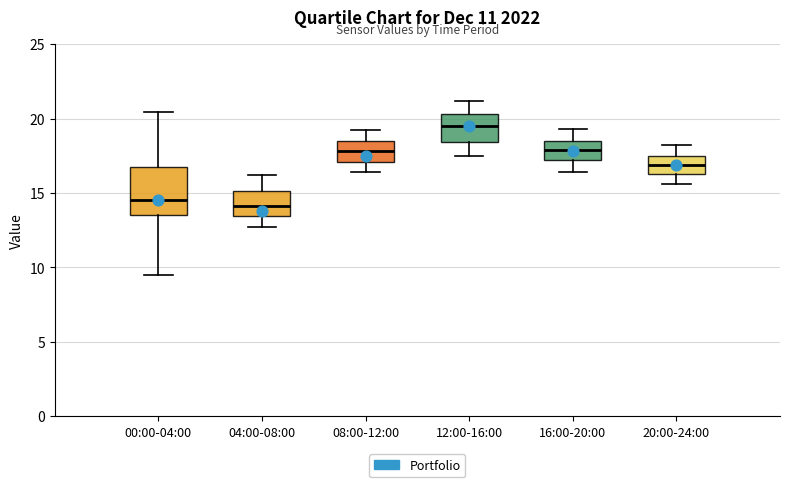

Reading left to right, read every box against the y-axis: the position of its median line, the range the box covers, and the ends of its whiskers. The values are not printed on the chart, so give them approximately, as read against the axis.

00:00-04:00: median 14.5, box 13.5 to 16.5, whiskers 9.5 to 20.5
04:00-08:00: median 14.0, box 13.5 to 15.0, whiskers 12.5 to 16.0
08:00-12:00: median 18.0, box 17.0 to 18.5, whiskers 16.5 to 19.0
12:00-16:00: median 19.5, box 18.5 to 20.5, whiskers 17.5 to 21.0
16:00-20:00: median 18.0, box 17.0 to 18.5, whiskers 16.5 to 19.5
20:00-24:00: median 17.0, box 16.5 to 17.5, whiskers 15.5 to 18.0